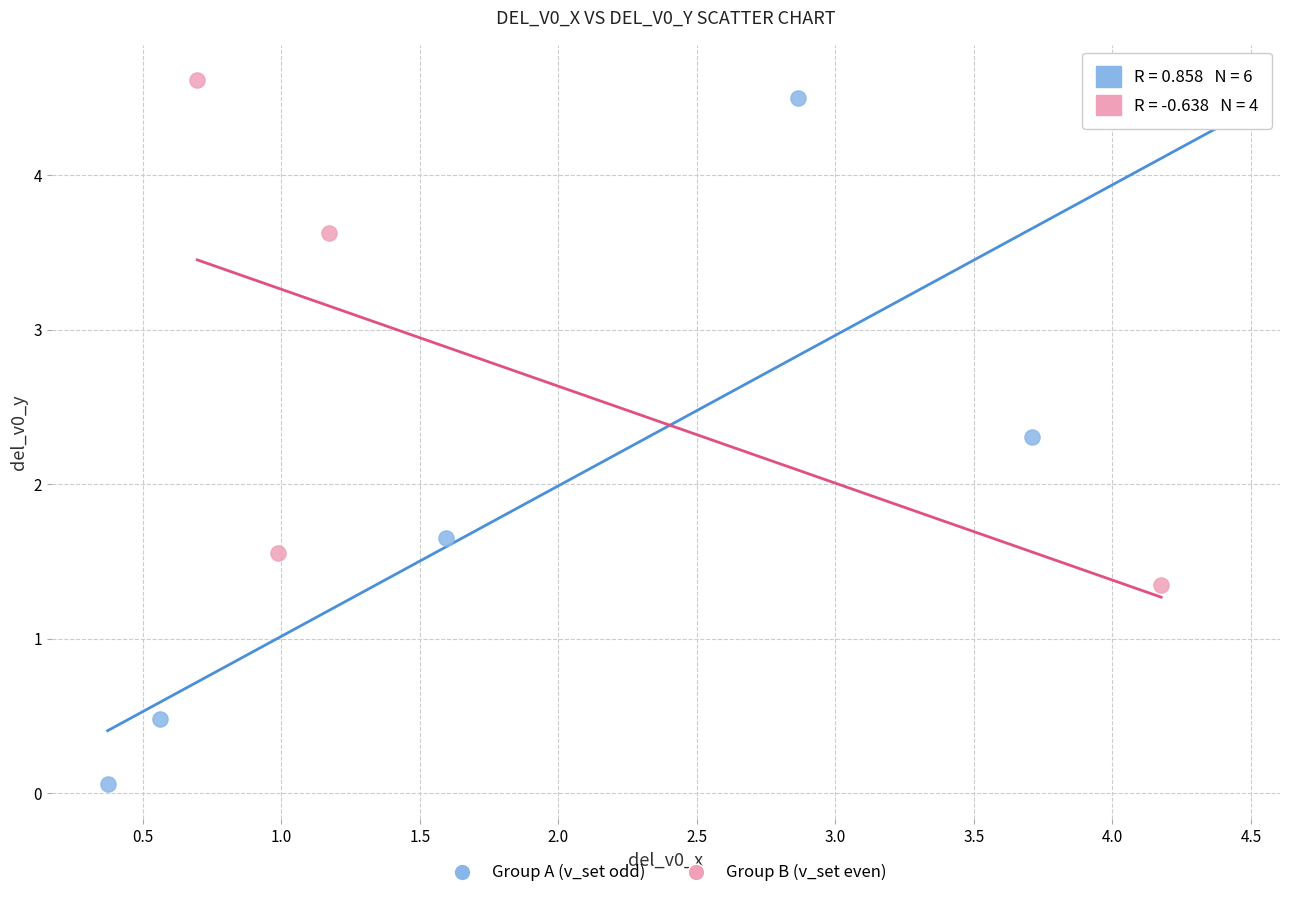

Which series reaches the minimum Y coordinate?

Group A (v_set odd)